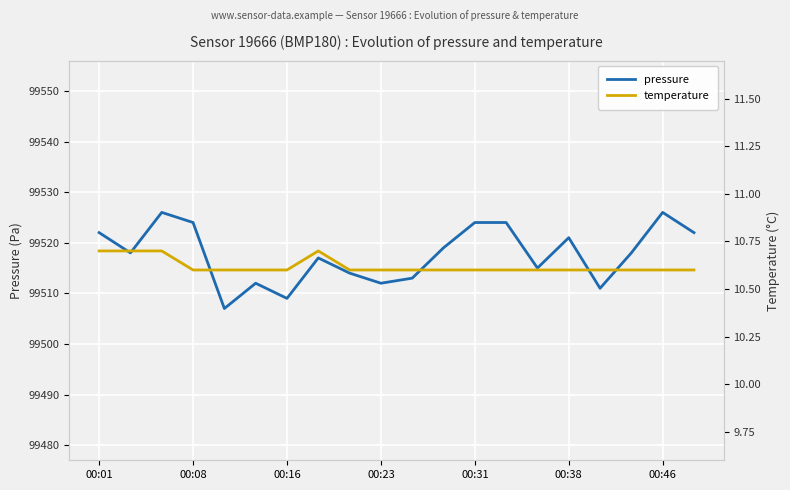

True or false: temperature has more than 0 points higher than both neighbors.

True